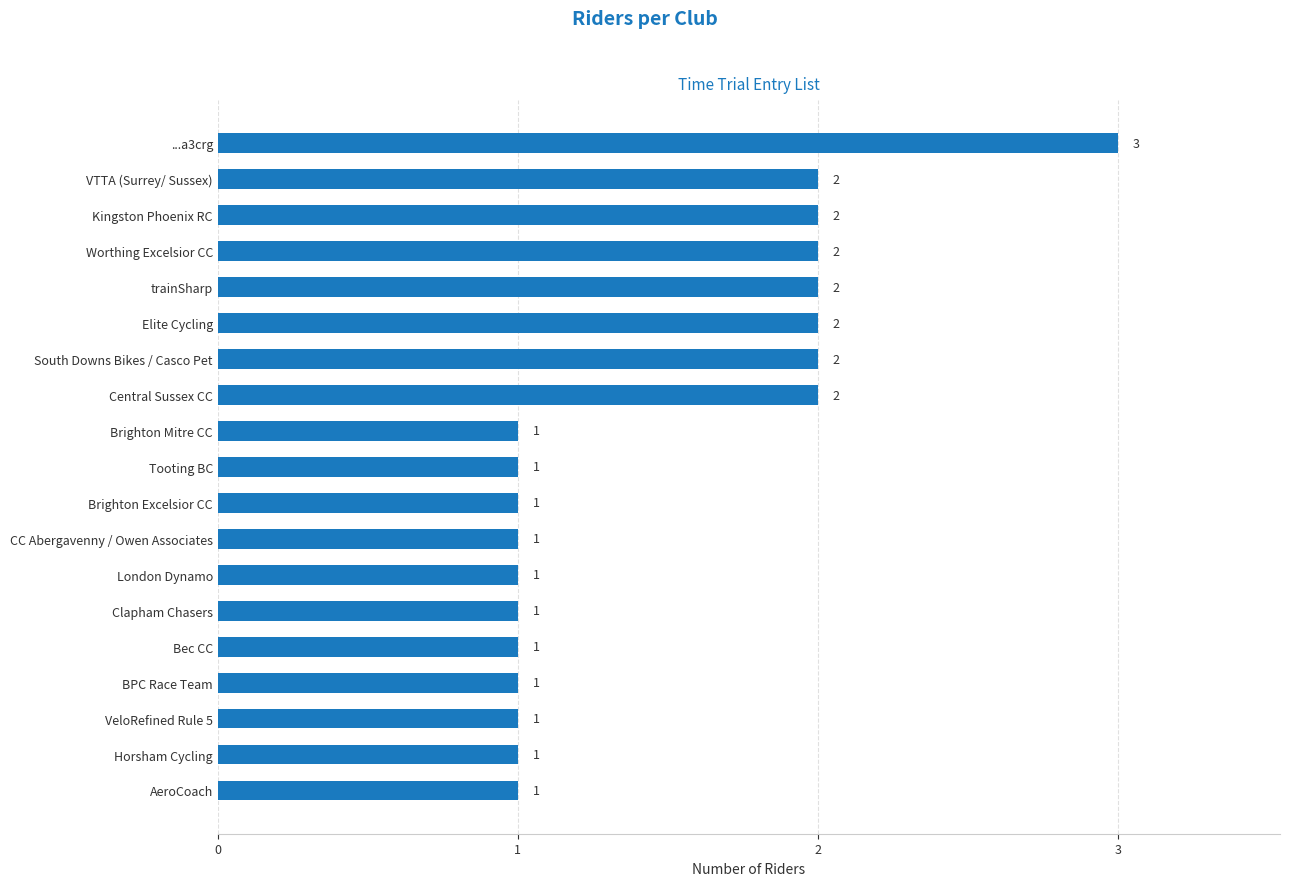

Count the values in the range 1 to 2.

18